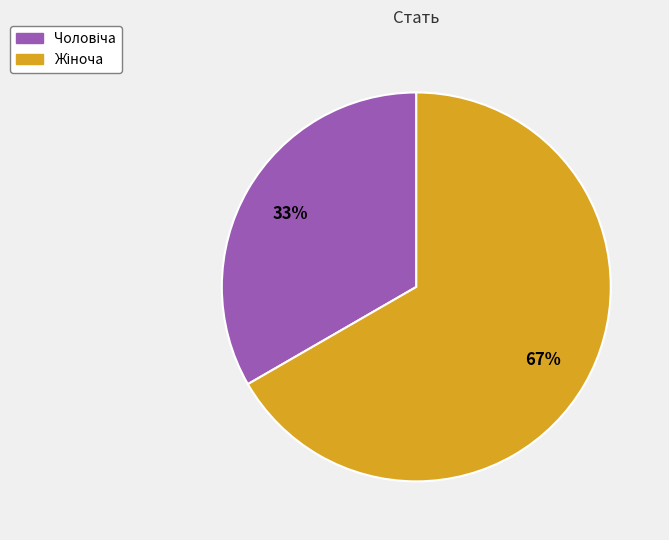

Is there any slice that represents more than half of the pie?

Yes